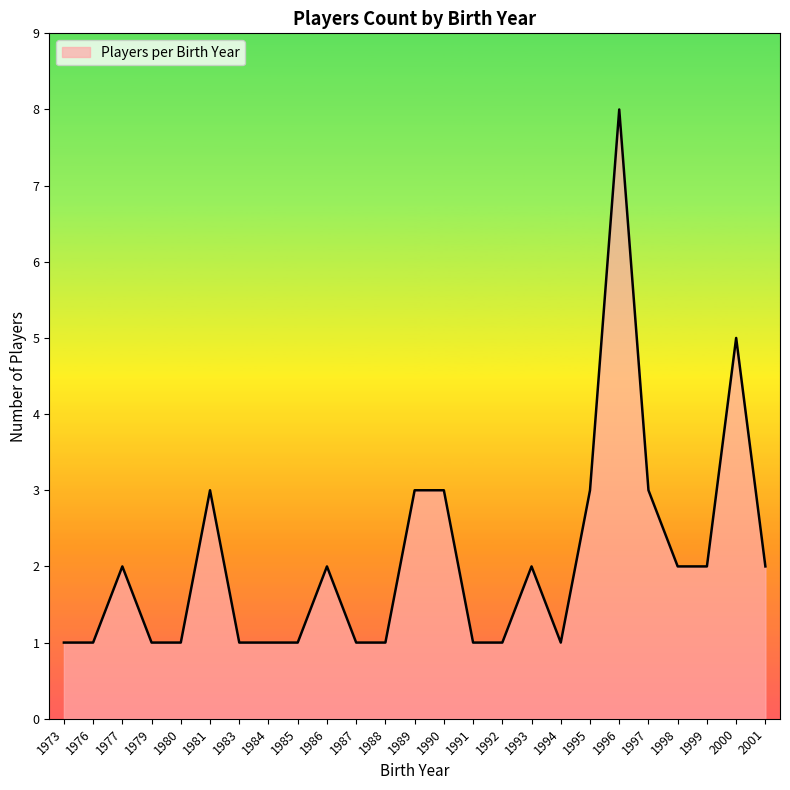

What is the sum of all values?

52